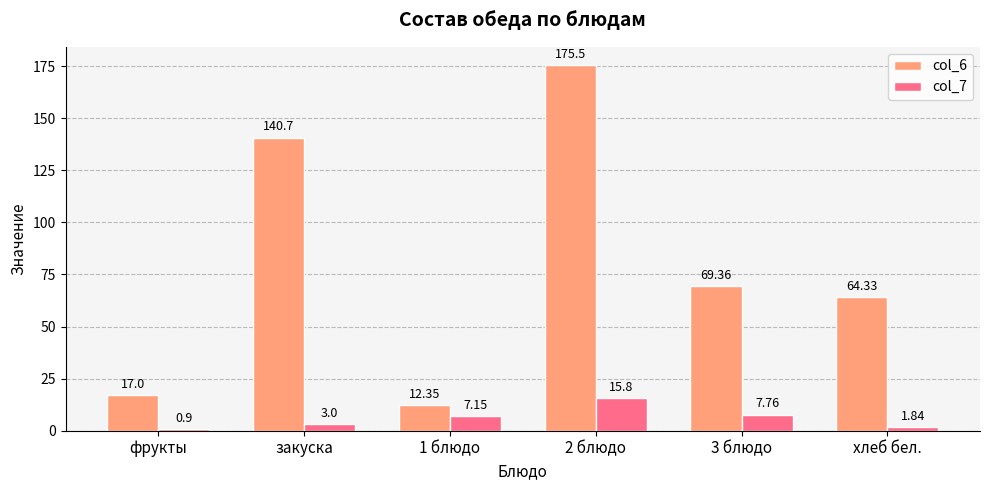

At which label does col_6 first exceed 69?

закуска